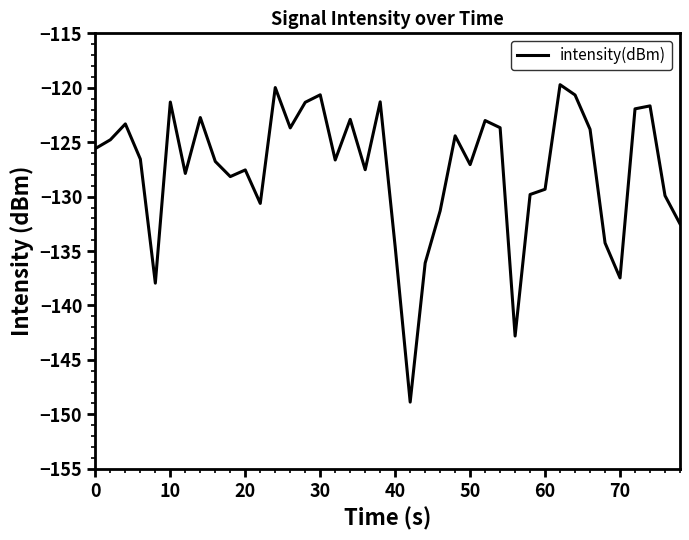

What is the maximum value shown in the chart?

-119.7